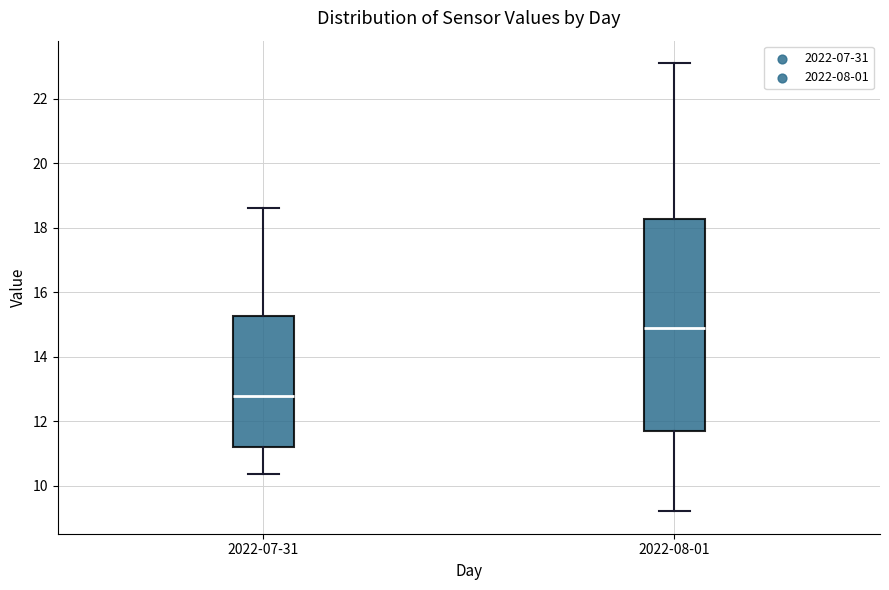

Reading left to right, transcribe this box plot: for each box, give where its median line is, the range the box spans, and where its two whiskers end, as read against the y-axis. The values are not printed on the chart, so give them approximately, as read against the axis.

2022-07-31: median 12.8, box 11.2 to 15.2, whiskers 10.4 to 18.6
2022-08-01: median 15.0, box 11.8 to 18.2, whiskers 9.2 to 23.2